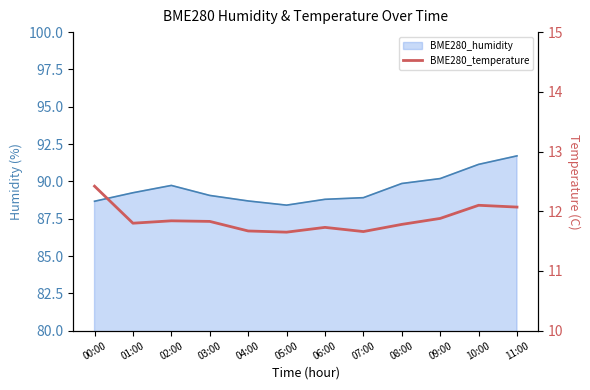

The chart shows a value of 11.7 at 04:00. True or false?

True